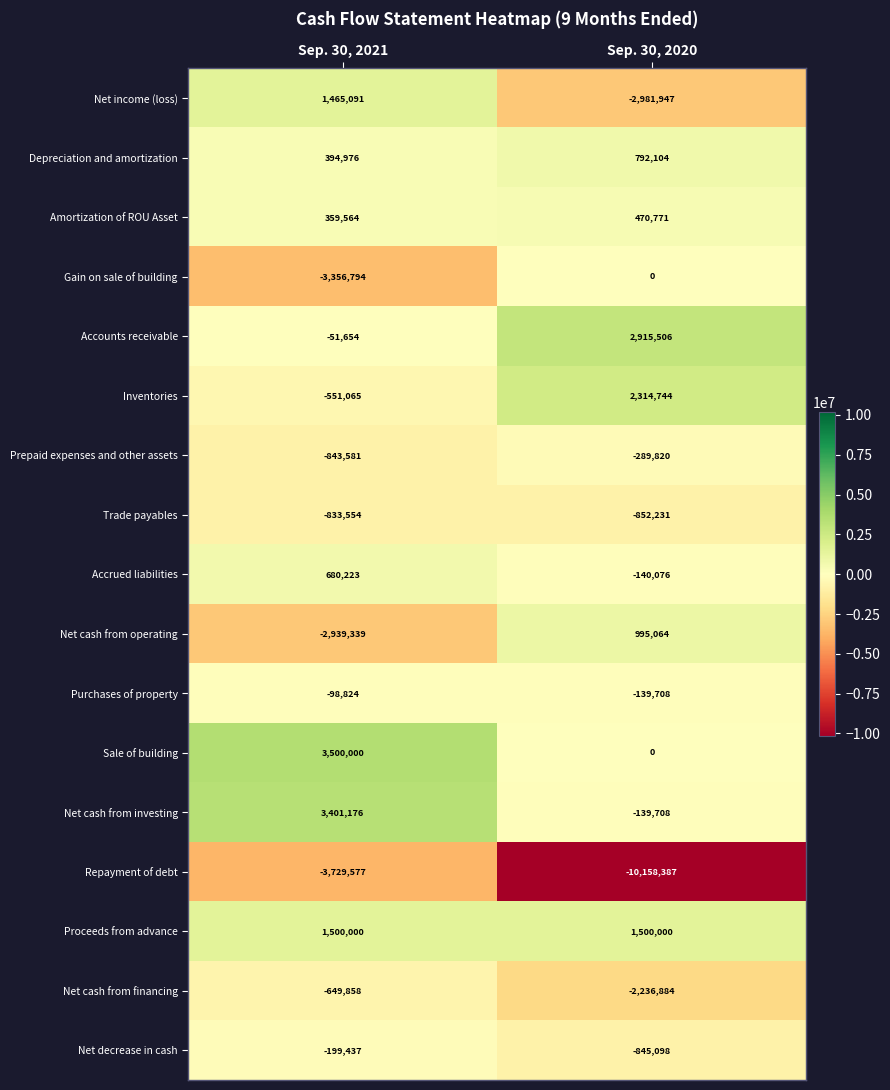

What is the difference between the highest and lowest values at Sep. 30, 2021?

7229577